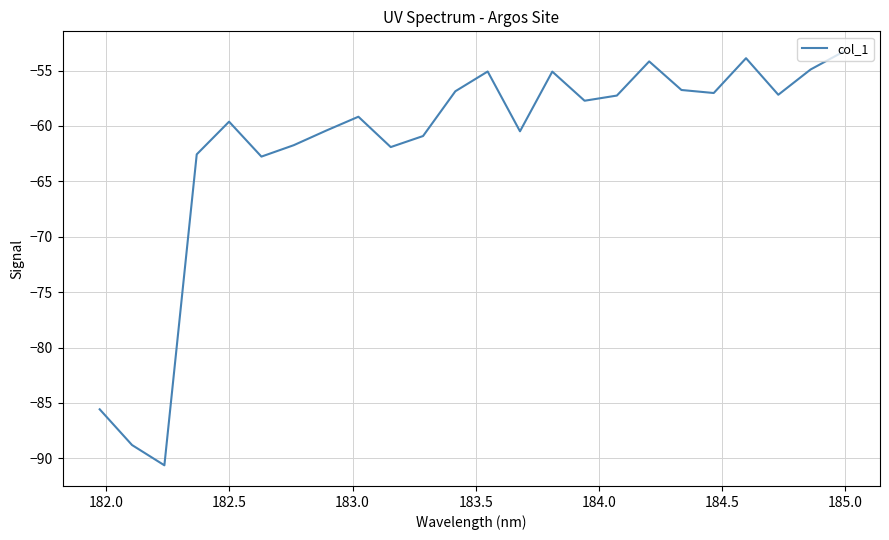

What is the difference between the second highest and minimum values?

36.8